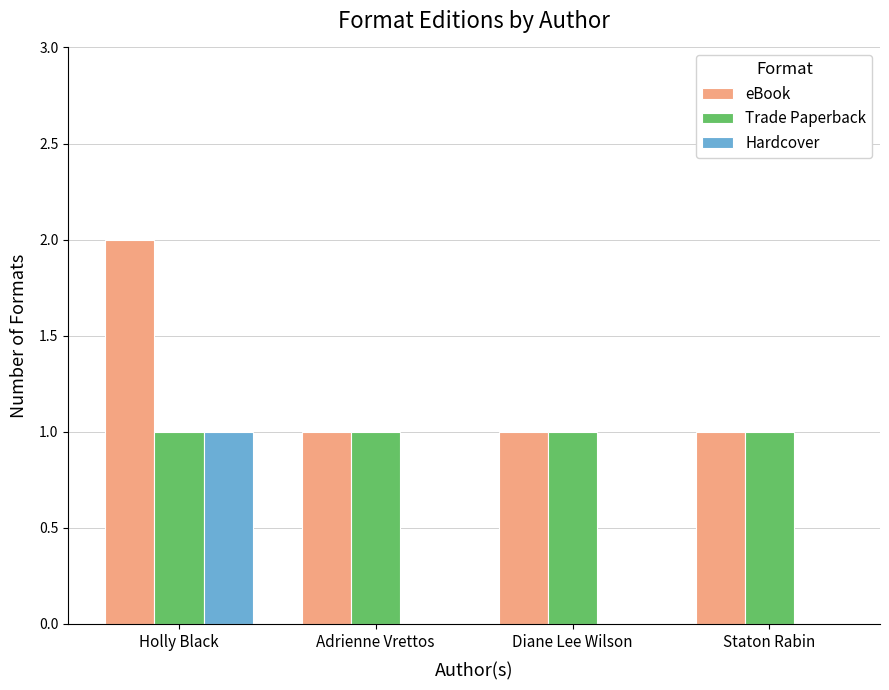

The Hardcover series shows -1 at Adrienne Vrettos. True or false?

False